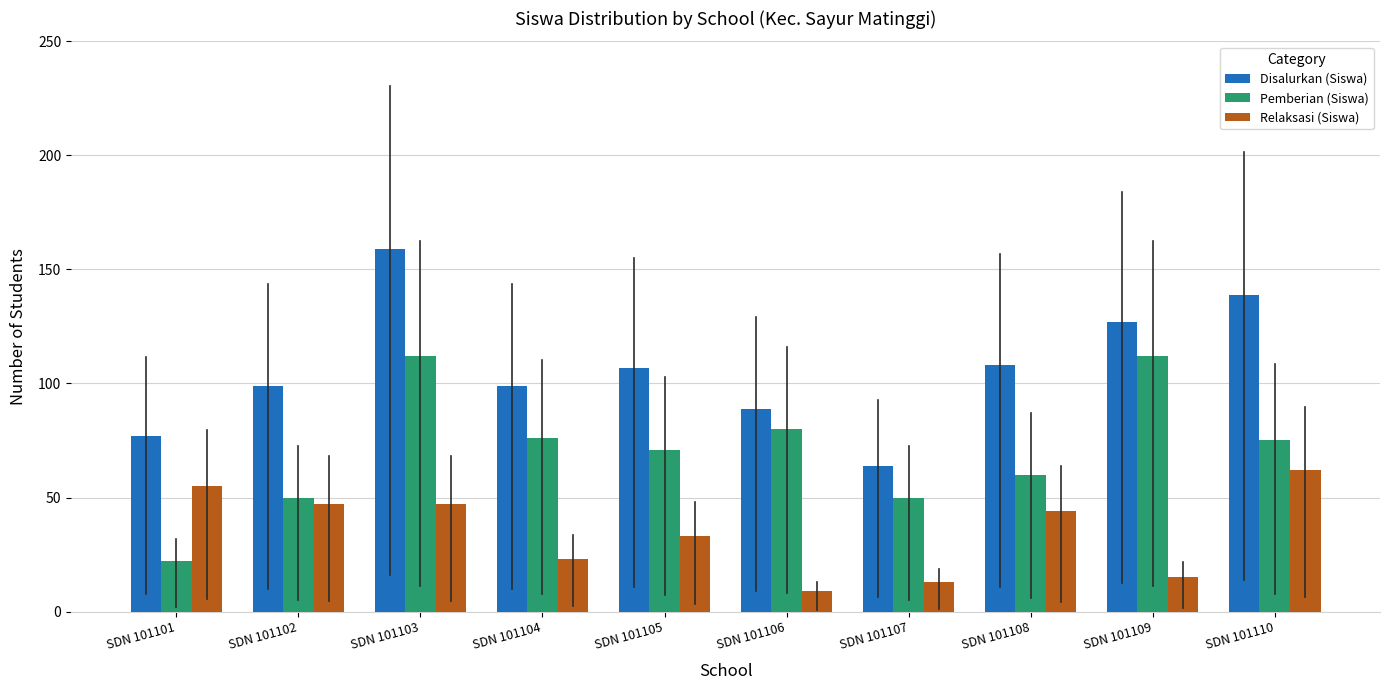

The Relaksasi (Siswa) series shows 15 at SDN 101109. True or false?

True